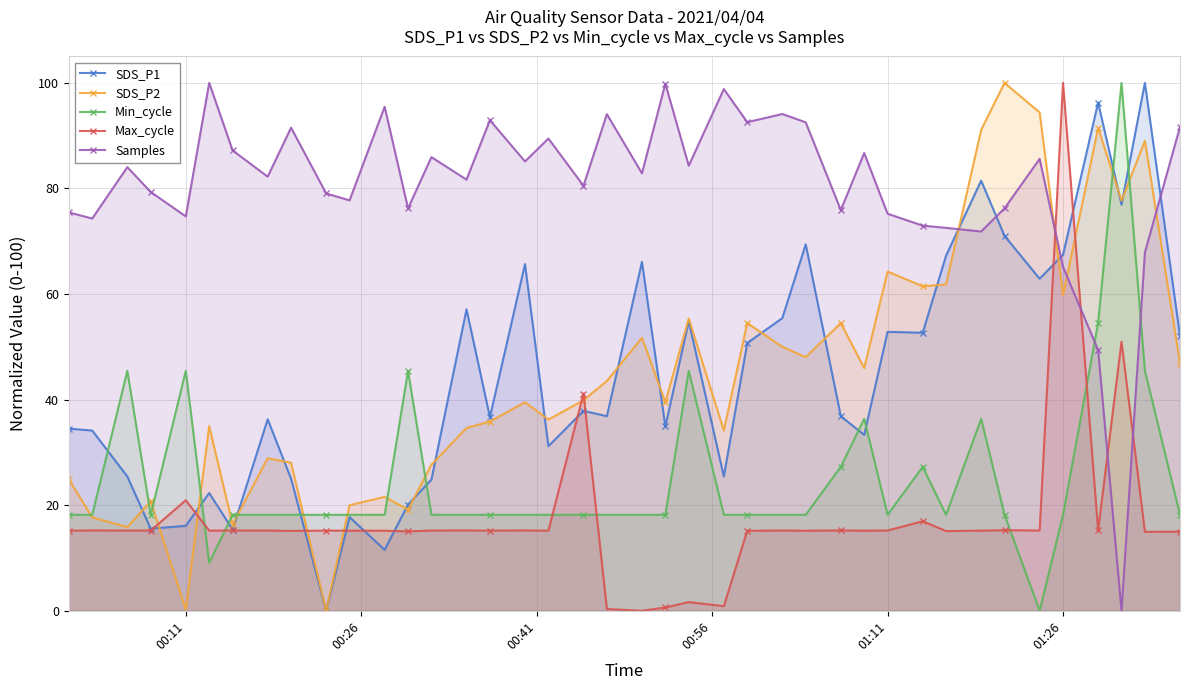

Which series ends up on top after the final intersection of Samples and SDS_P1?

Samples